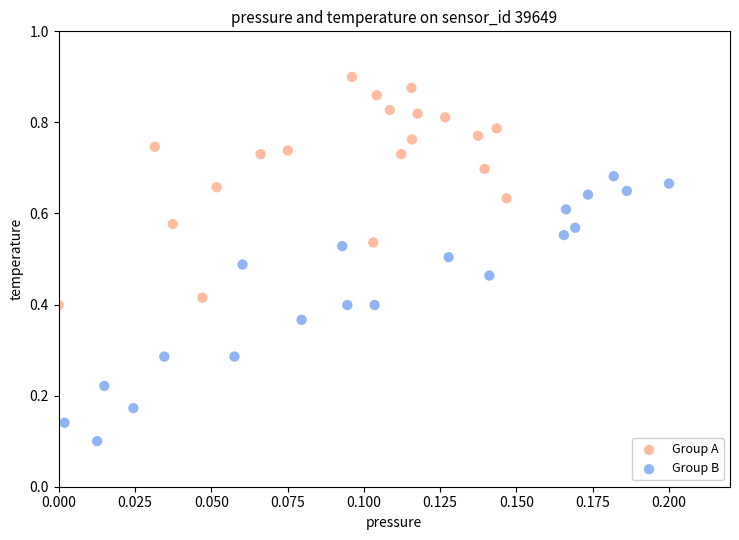

What are all the series names shown in the legend?

Group A, Group B